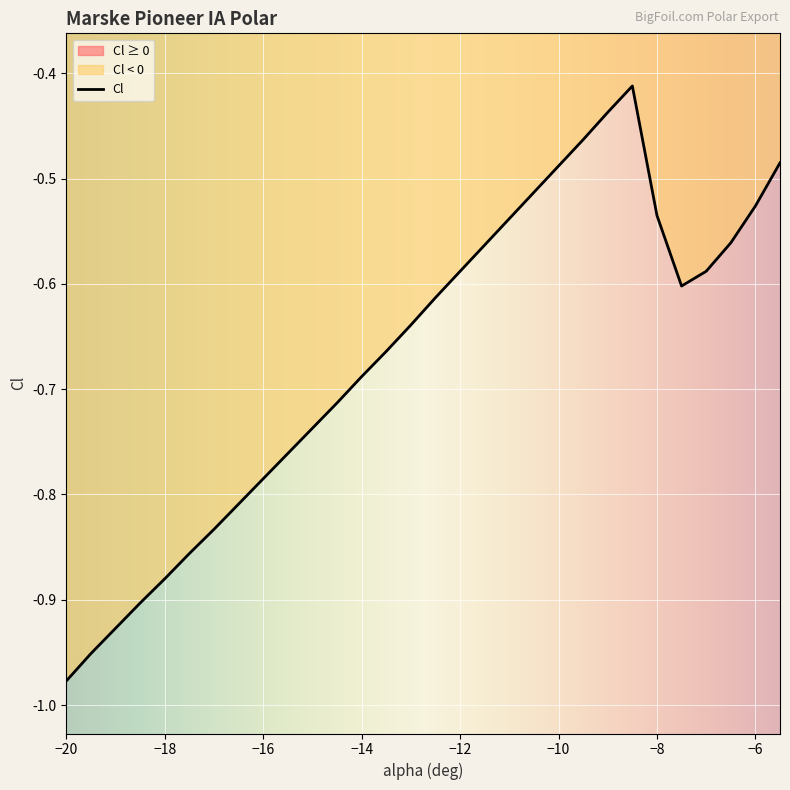

Where is the first local minimum?

-7.5